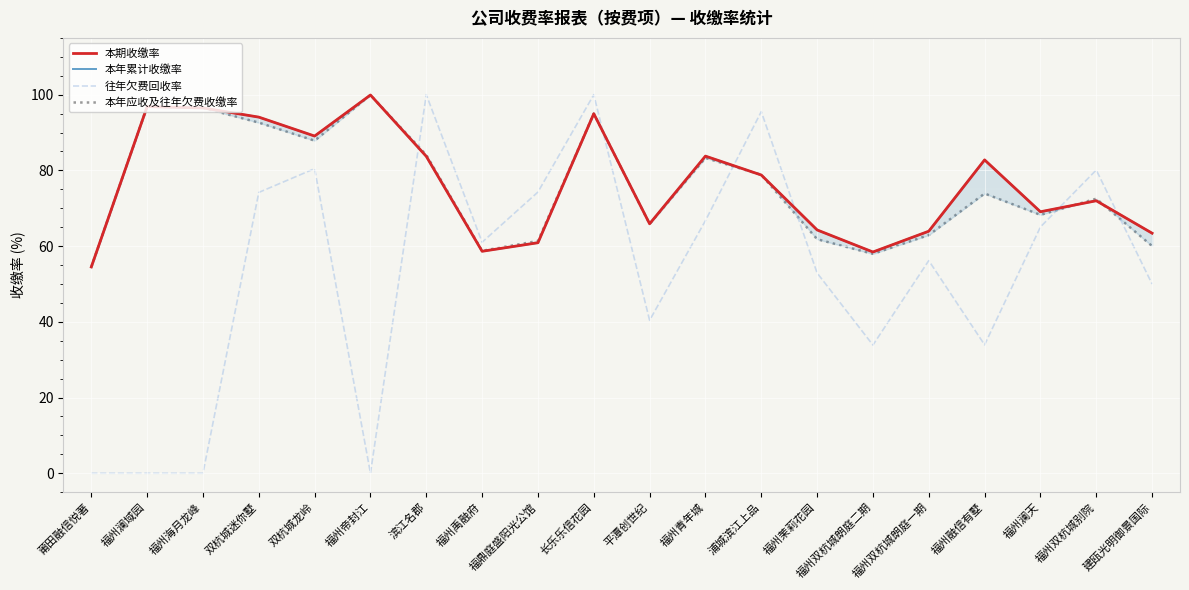

Rank the series at 福州澜域园 from highest to lowest value.

本期收缴率, 本年累计收缴率, 本年应收及往年欠费收缴率, 往年欠费回收率